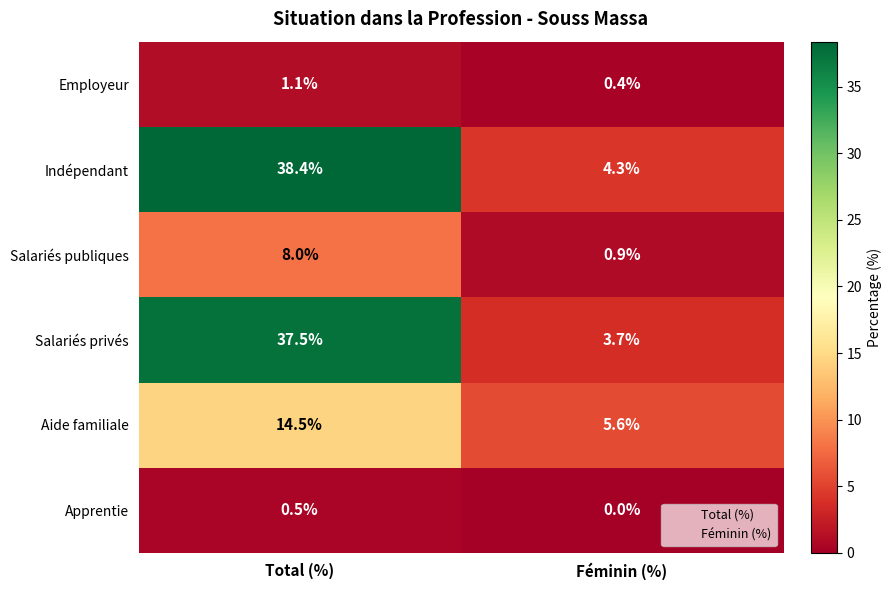

Reading left to right, list all the values displayed in this chart.

Employeur: Total (%)=1.1	Féminin (%)=0.4
Indépendant: Total (%)=38.4	Féminin (%)=4.3
Salariés publiques: Total (%)=8.0	Féminin (%)=0.9
Salariés privés: Total (%)=37.5	Féminin (%)=3.7
Aide familiale: Total (%)=14.5	Féminin (%)=5.6
Apprentie: Total (%)=0.5	Féminin (%)=0.0